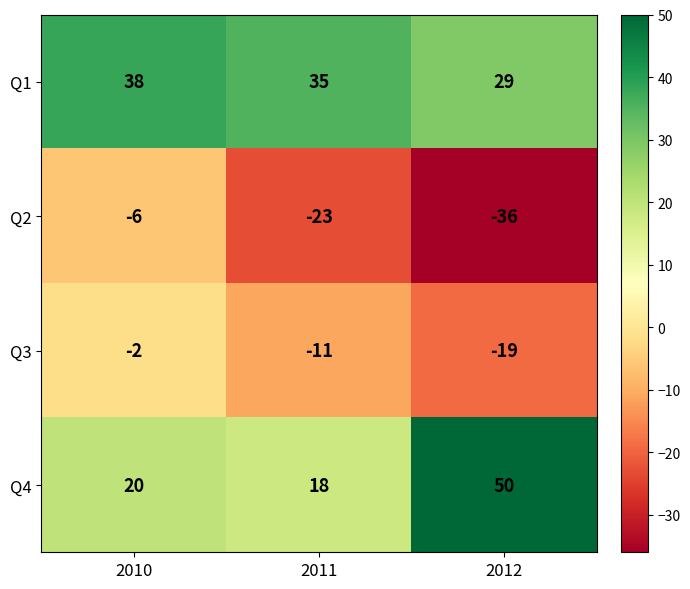

List the series in order of their peak value, highest first.

Q4, Q1, Q3, Q2